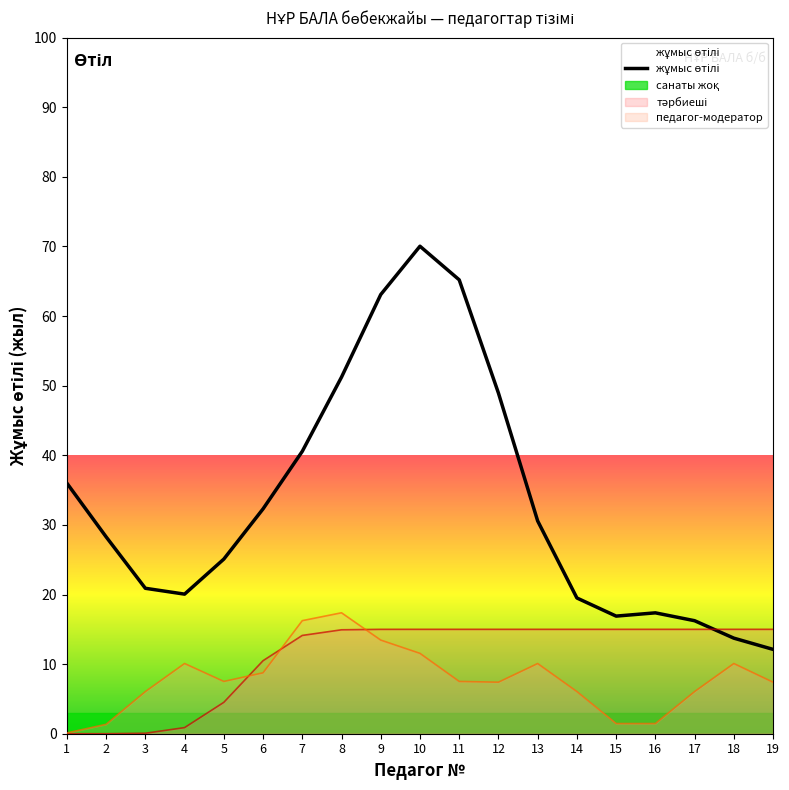

What is the sum of all values?

628.1